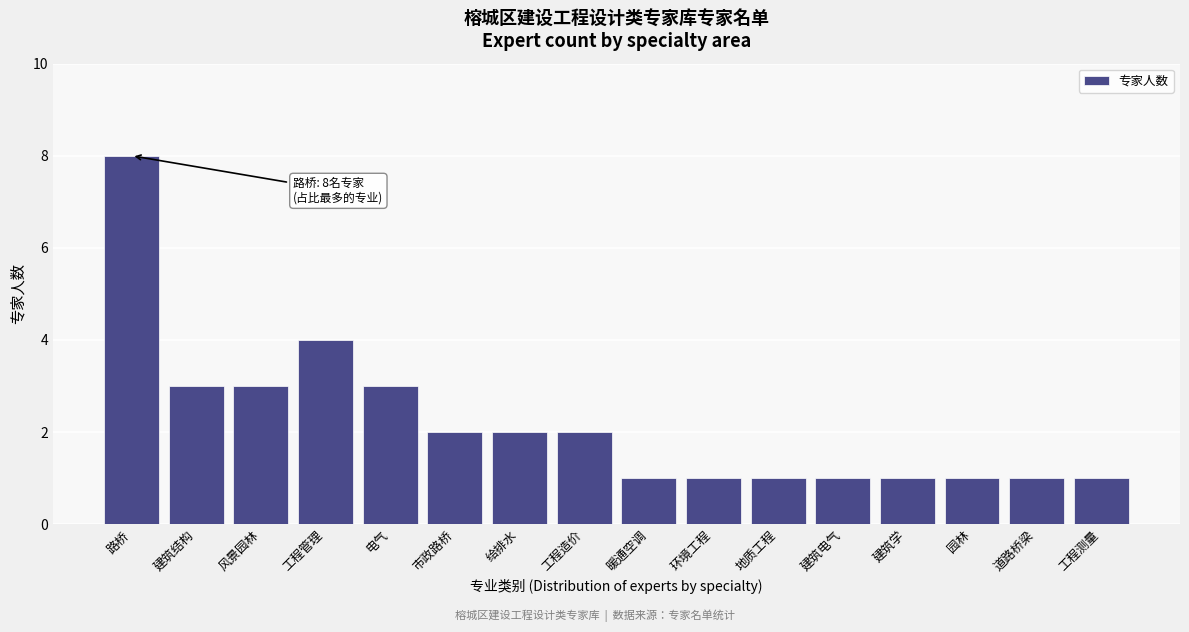

Reading right to left, transcribe all the data shown in this chart.

工程测量=1	道路桥梁=1	园林=1	建筑学=1	建筑电气=1	地质工程=1	环境工程=1	暖通空调=1	工程造价=2	给排水=2	市政路桥=2	电气=3	工程管理=4	风景园林=3	建筑结构=3	路桥=8